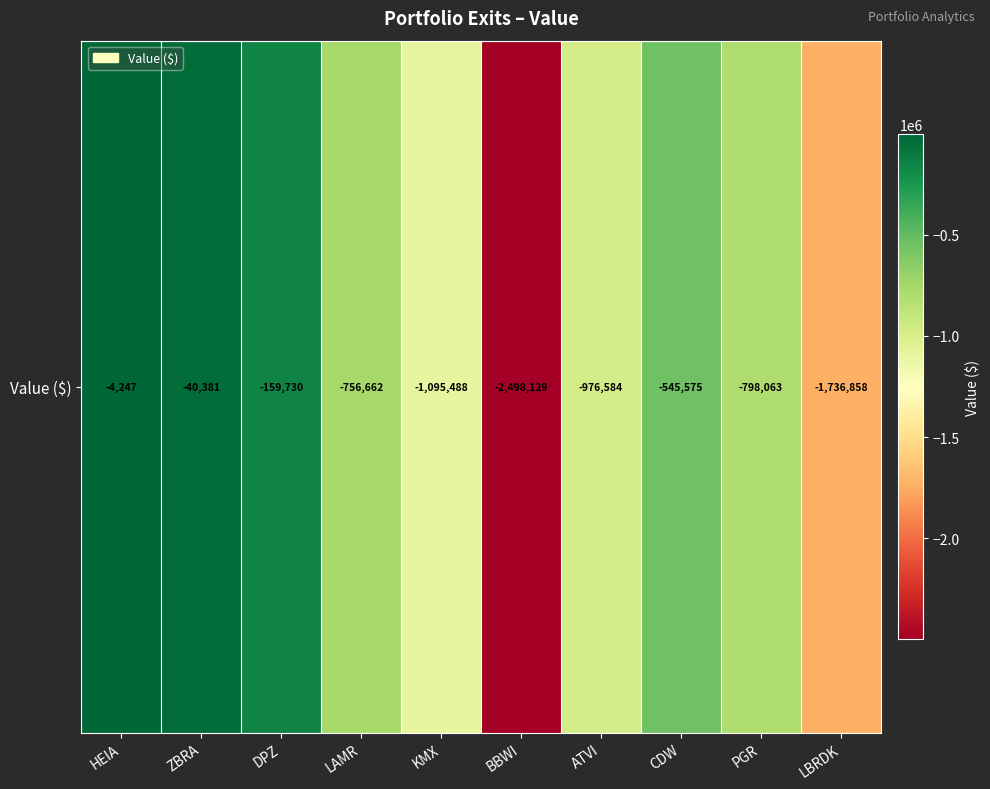

Rank the categories by value from highest to lowest.

HEIA, ZBRA, DPZ, CDW, LAMR, PGR, ATVI, KMX, LBRDK, BBWI